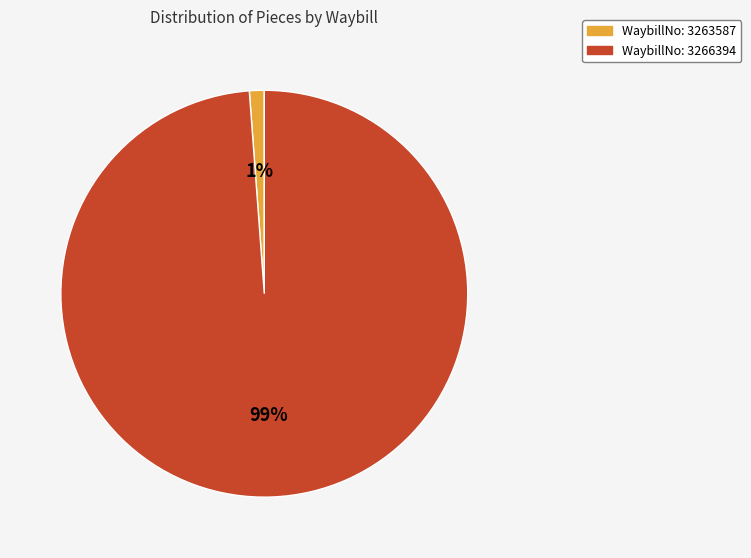

To the nearest percent, what is the average slice percentage?

50%